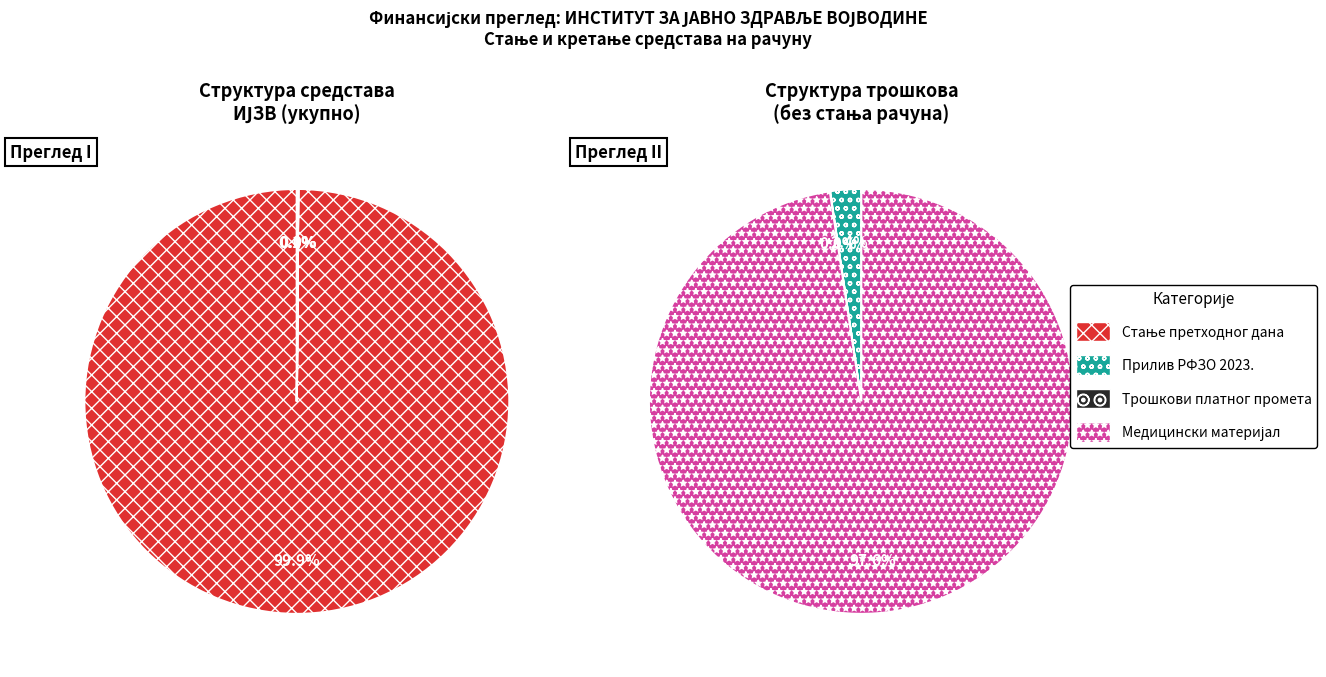

Which slice is the smallest?

ТРОШКОВИ ПЛАТНОГ ПРОМЕТА